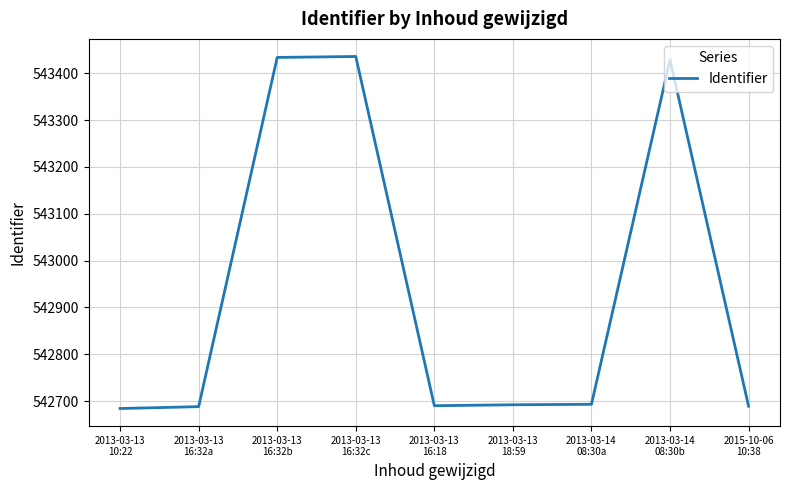

What is the minimum value shown in the chart?

542684